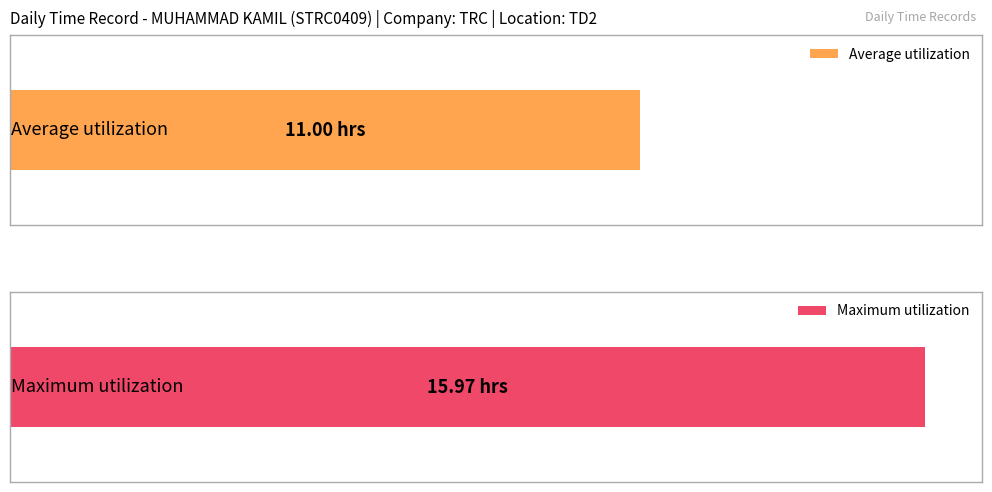

Does the chart contain any negative values?

No